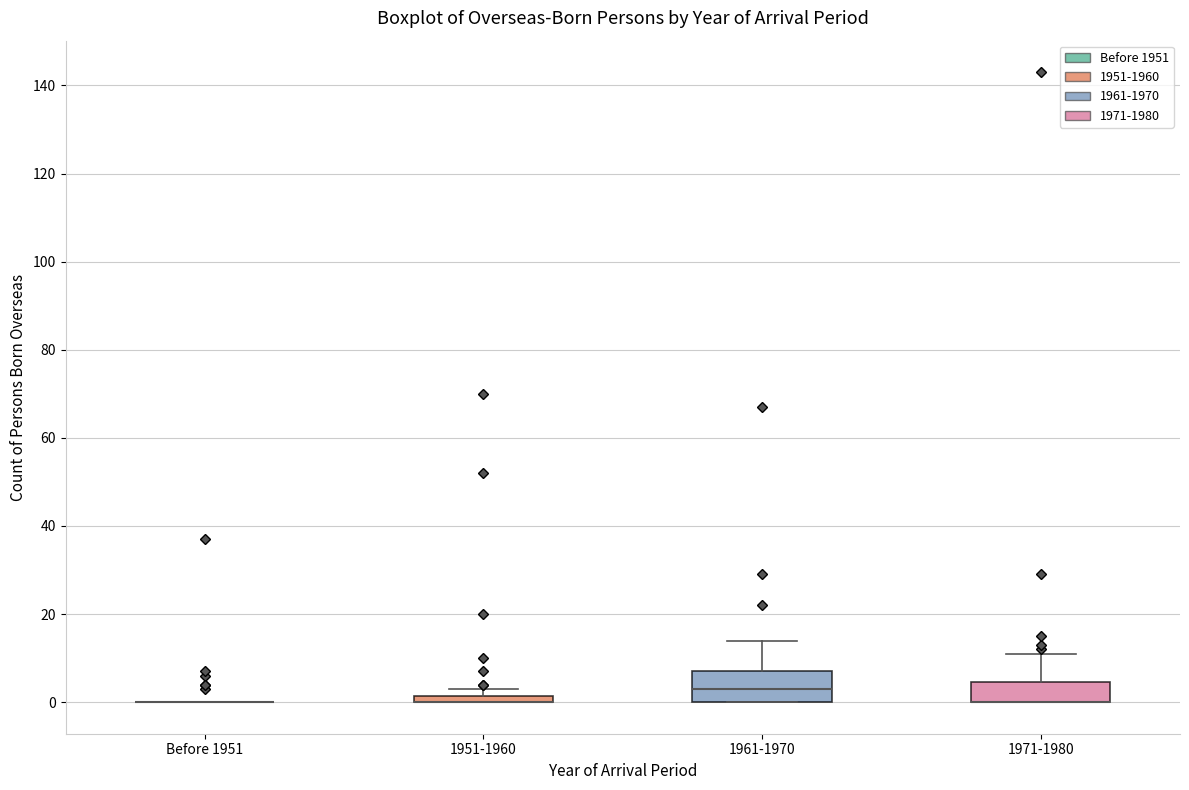

Which box is the tallest, from its lower edge to its upper edge?

1961-1970